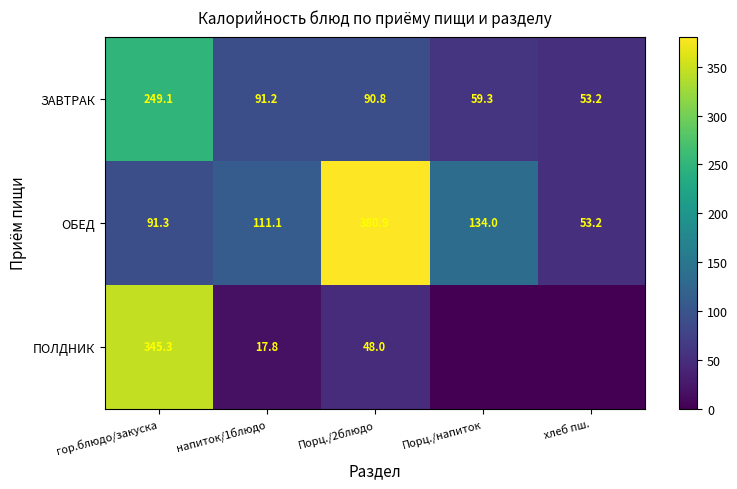

Rank the series at гор.блюдо/закуска from lowest to highest value.

ОБЕД, ЗАВТРАК, ПОЛДНИК